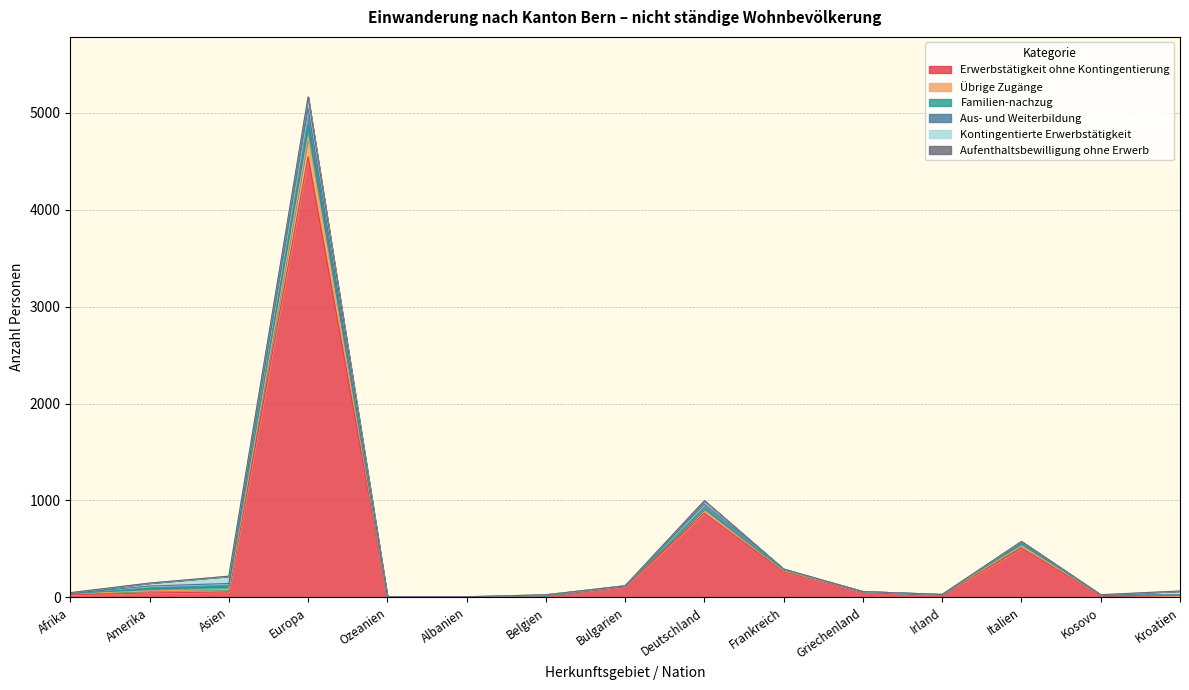

At which category is the sum across all series the highest?

Europa